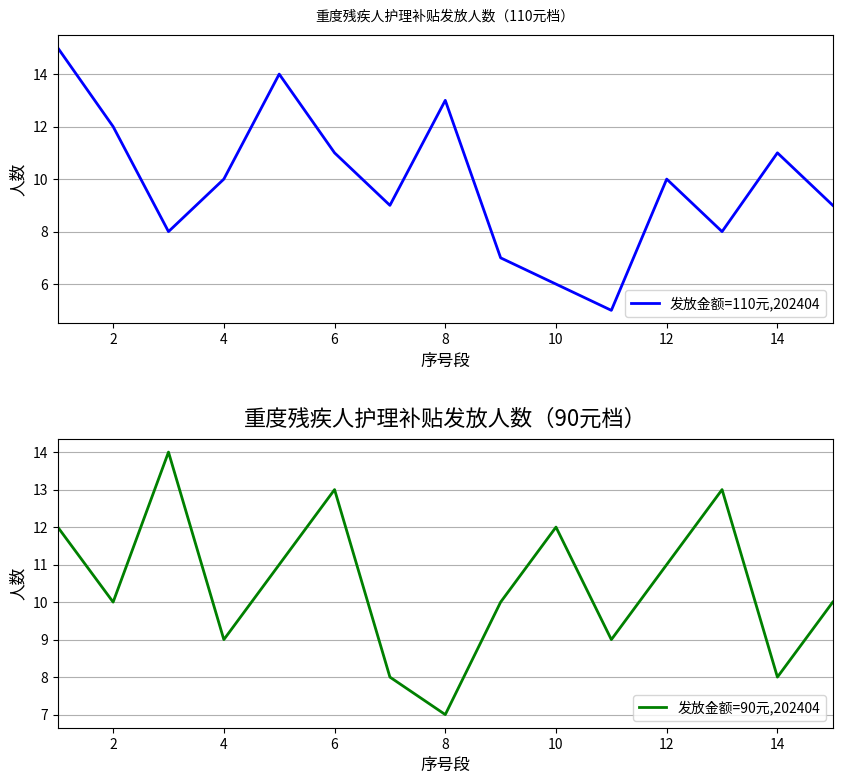

How many times do 发放金额=90元,202404 and 发放金额=110元,202404 cross each other?

7